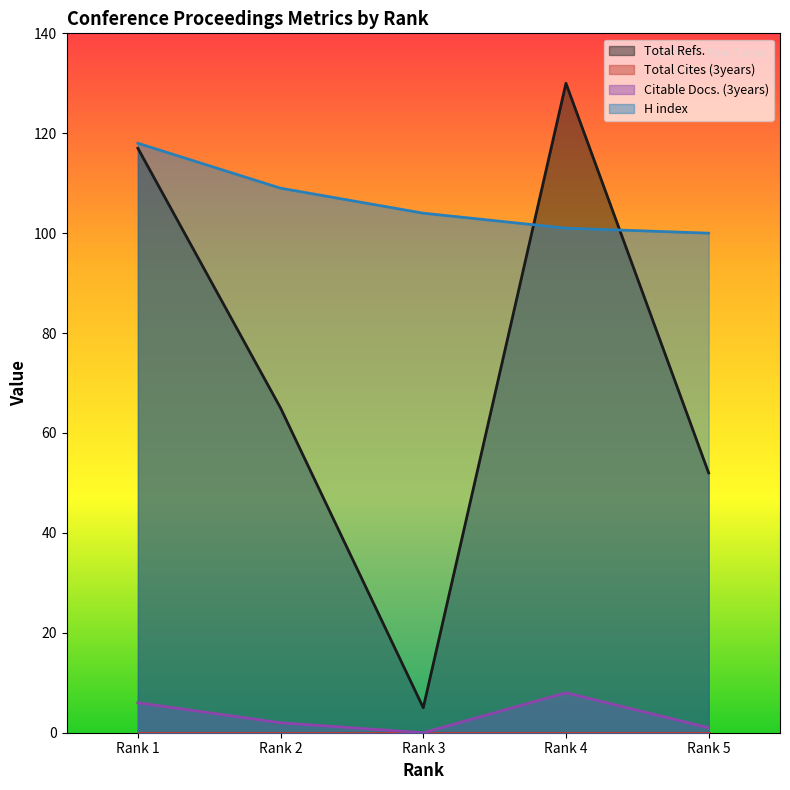

What is the value of the Citable Docs. (3years) point at the 2nd from the left?

2